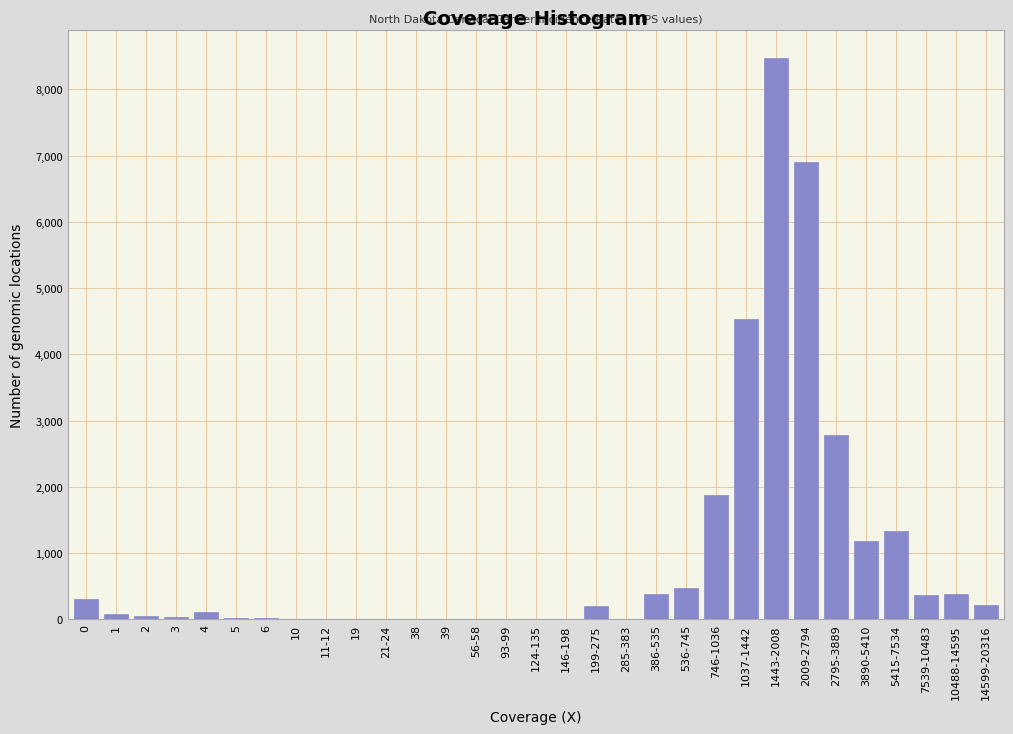

What is the greatest value displayed?

8480